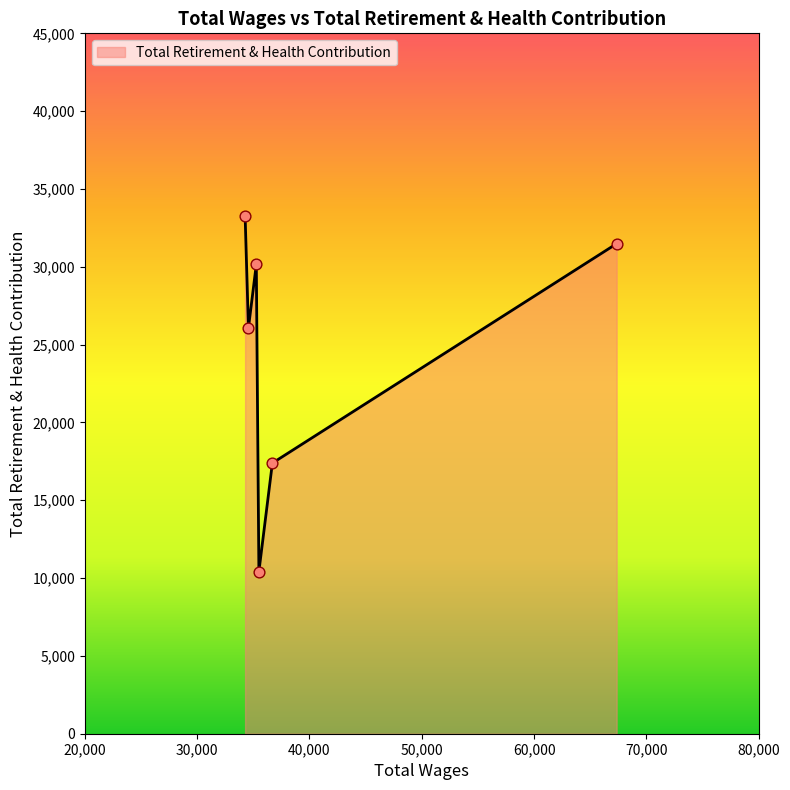

What is the sum of all values?

148794